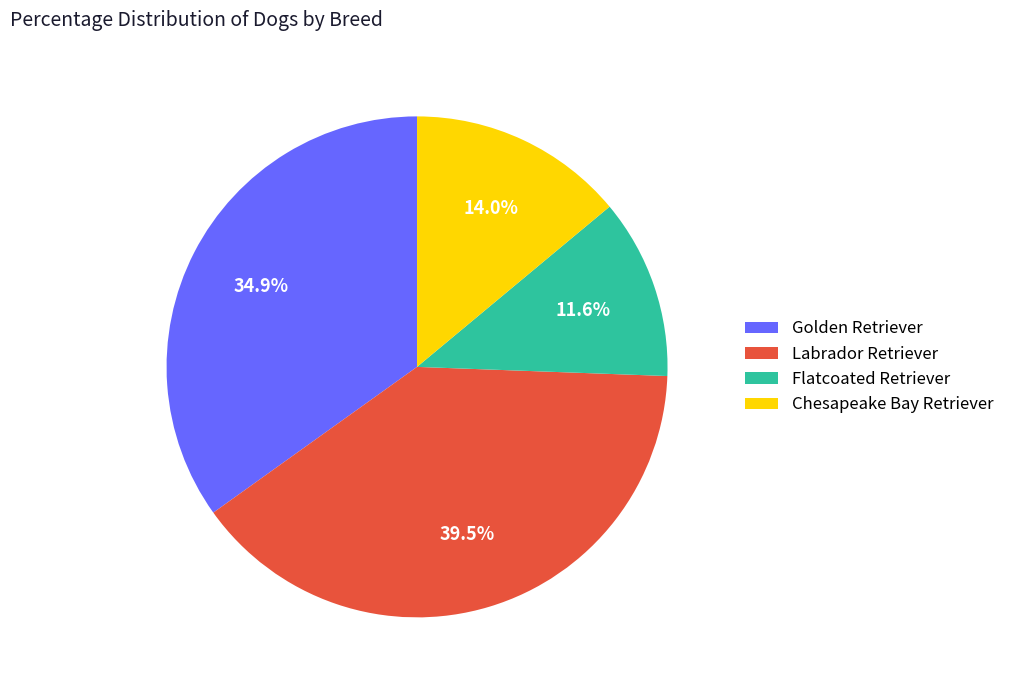

Does any single category account for the majority?

No